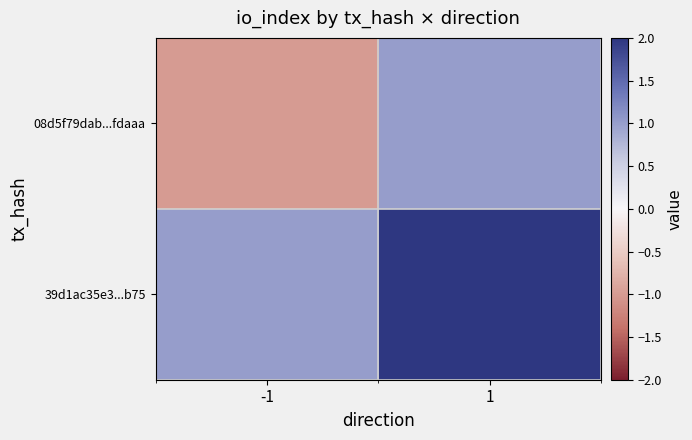

Rank the series at -1 from lowest to highest value.

08d5f79dab...fdaaa, 39d1ac35e3...b75